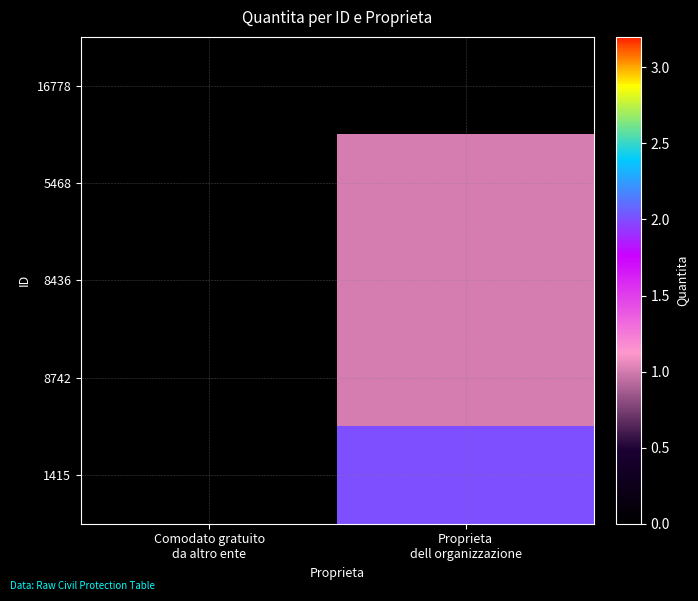

How many data points does each series have?

2